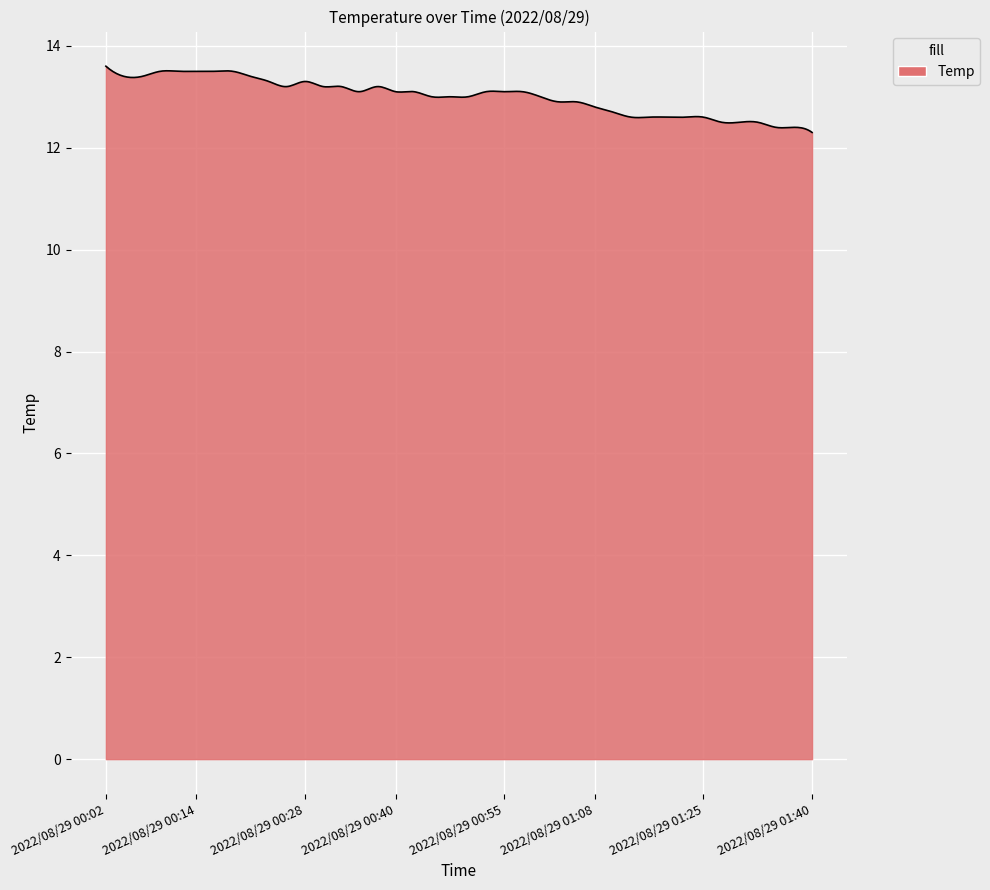

How many series are shown in this chart?

1